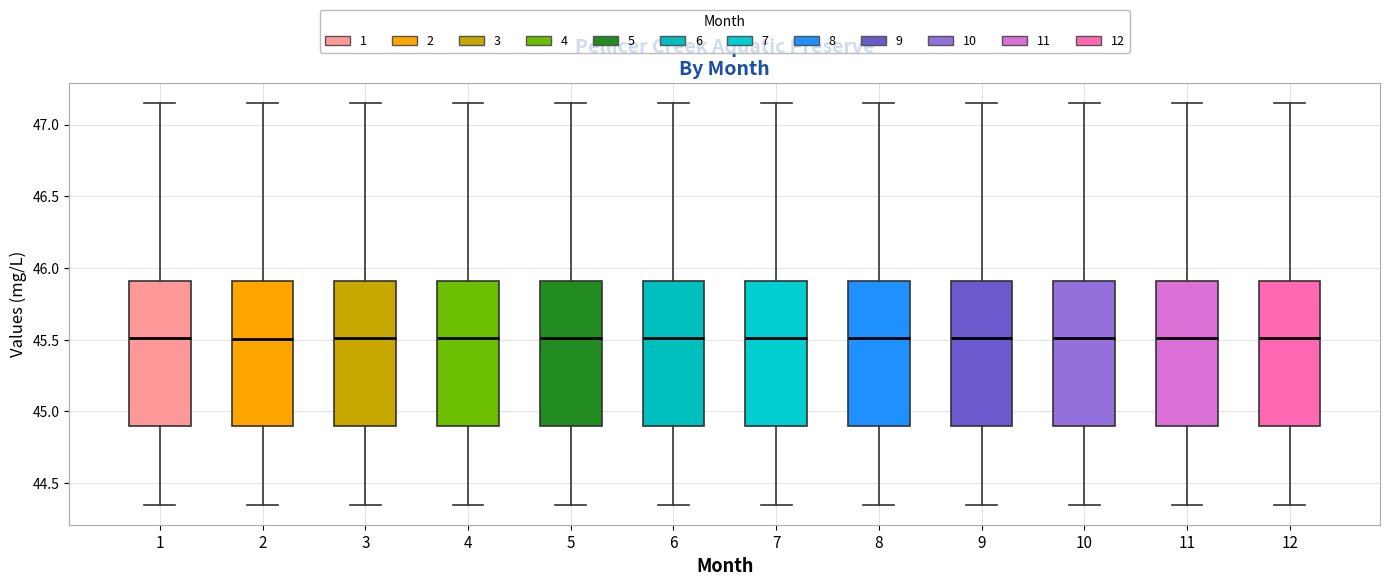

Reading left to right, read every box against the y-axis: the position of its median line, the range the box covers, and the ends of its whiskers. The values are not printed on the chart, so give them approximately, as read against the axis.

1: median 45.50, box 44.90 to 45.90, whiskers 44.35 to 47.15
2: median 45.50, box 44.90 to 45.90, whiskers 44.35 to 47.15
3: median 45.50, box 44.90 to 45.90, whiskers 44.35 to 47.15
4: median 45.50, box 44.90 to 45.90, whiskers 44.35 to 47.15
5: median 45.50, box 44.90 to 45.90, whiskers 44.35 to 47.15
6: median 45.50, box 44.90 to 45.90, whiskers 44.35 to 47.15
7: median 45.50, box 44.90 to 45.90, whiskers 44.35 to 47.15
8: median 45.50, box 44.90 to 45.90, whiskers 44.35 to 47.15
9: median 45.50, box 44.90 to 45.90, whiskers 44.35 to 47.15
10: median 45.50, box 44.90 to 45.90, whiskers 44.35 to 47.15
11: median 45.50, box 44.90 to 45.90, whiskers 44.35 to 47.15
12: median 45.50, box 44.90 to 45.90, whiskers 44.35 to 47.15